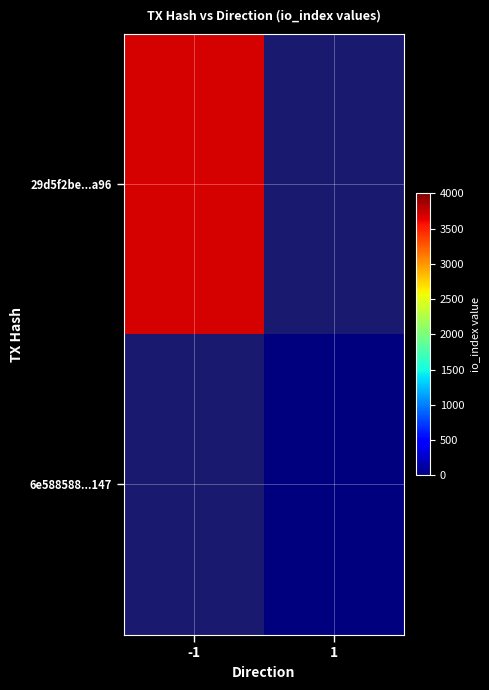

True or false: 29d5f2be...a96 has a value of 2337.1 at -1.

False